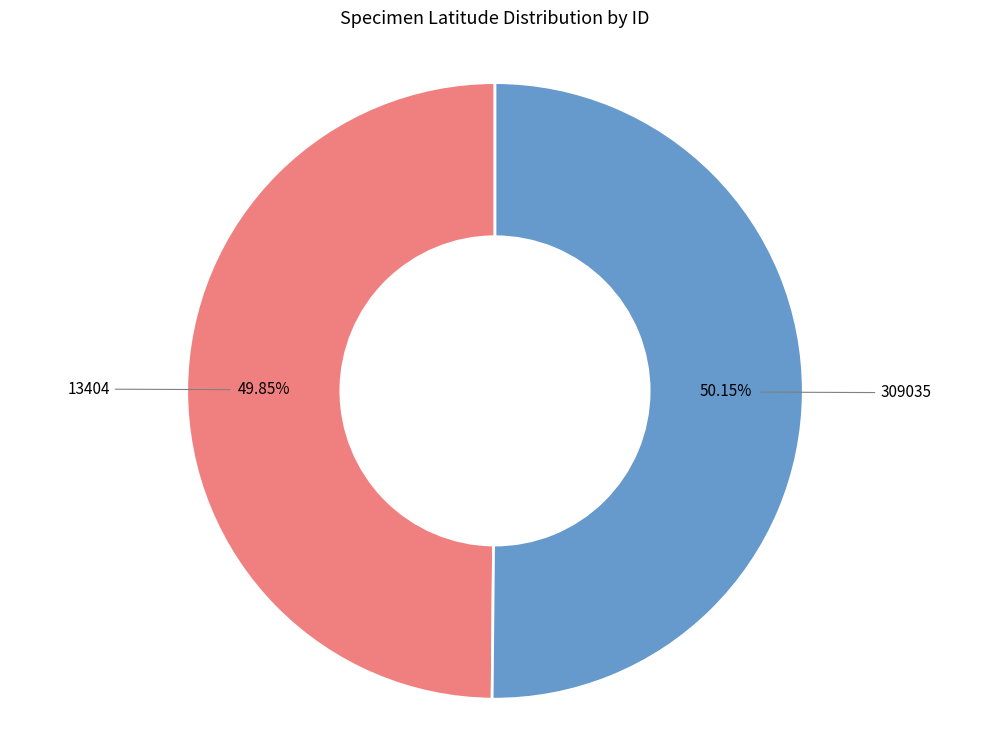

Does any single category account for the majority?

Yes